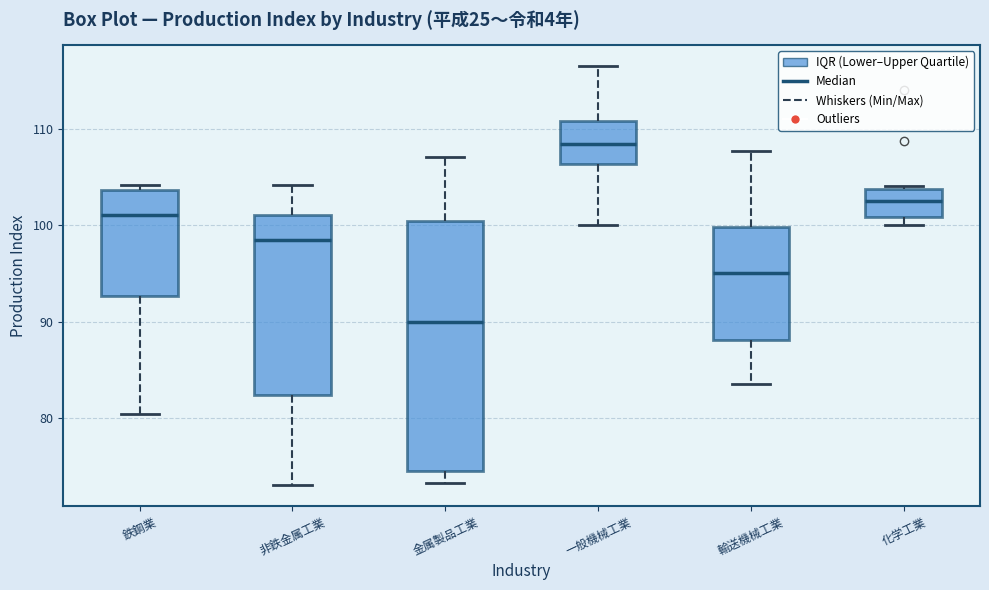

Where is the upper edge of the box for 非鉄金属工業 on the y-axis? The values are not printed on the chart, so give them approximately, as read against the axis.

101